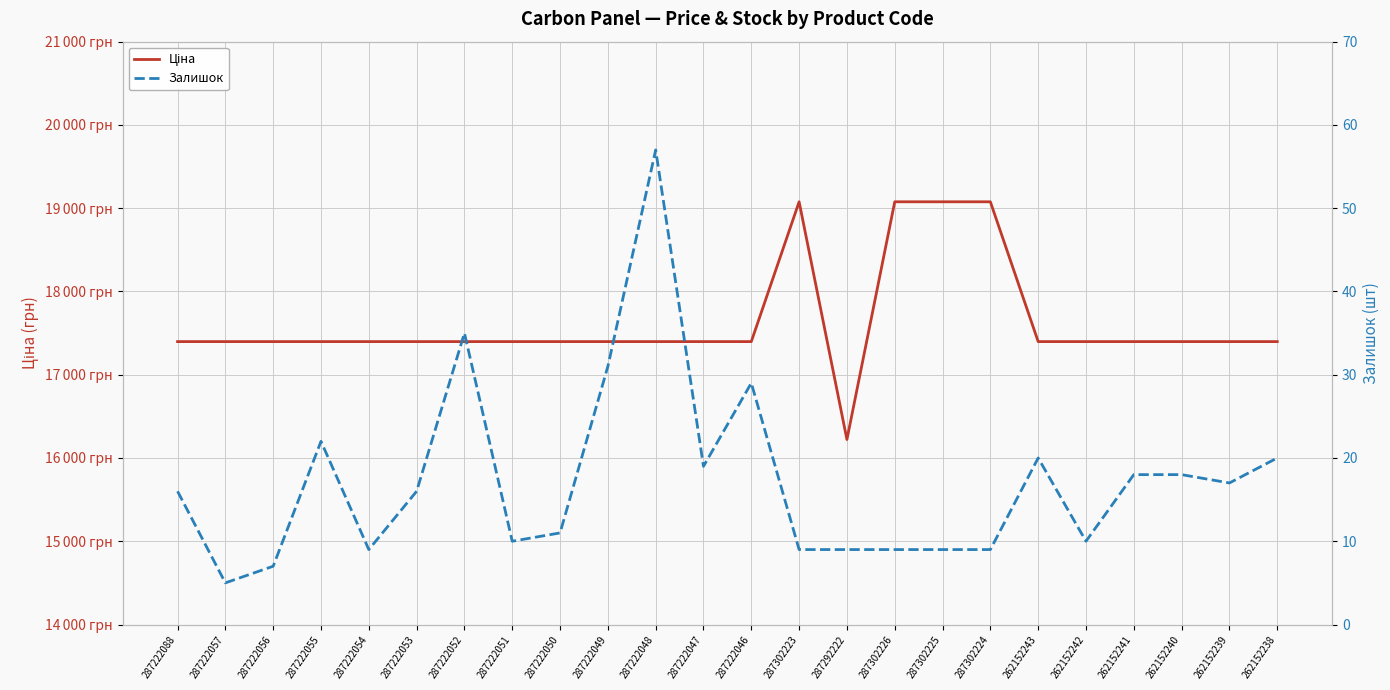

Reading left to right, extract all data points from this chart.

Ціна: 287222088=17397.7	287222057=17397.7	287222056=17397.7	287222055=17397.7	287222054=17397.7	287222053=17397.7	287222052=17397.7	287222051=17397.7	287222050=17397.7	287222049=17397.7	287222048=17397.7	287222047=17397.7	287222046=17397.7	287302223=19076.9	287292222=16221.8	287302226=19076.9	287302225=19076.9	287302224=19076.9	262152243=17397.7	262152242=17397.7	262152241=17397.7	262152240=17397.7	262152239=17397.7	262152238=17397.7
Залишок: 287222088=16.0	287222057=5.0	287222056=7.0	287222055=22.0	287222054=9.0	287222053=16.0	287222052=35.0	287222051=10.0	287222050=11.0	287222049=31.0	287222048=57.0	287222047=19.0	287222046=29.0	287302223=9.0	287292222=9.0	287302226=9.0	287302225=9.0	287302224=9.0	262152243=20.0	262152242=10.0	262152241=18.0	262152240=18.0	262152239=17.0	262152238=20.0